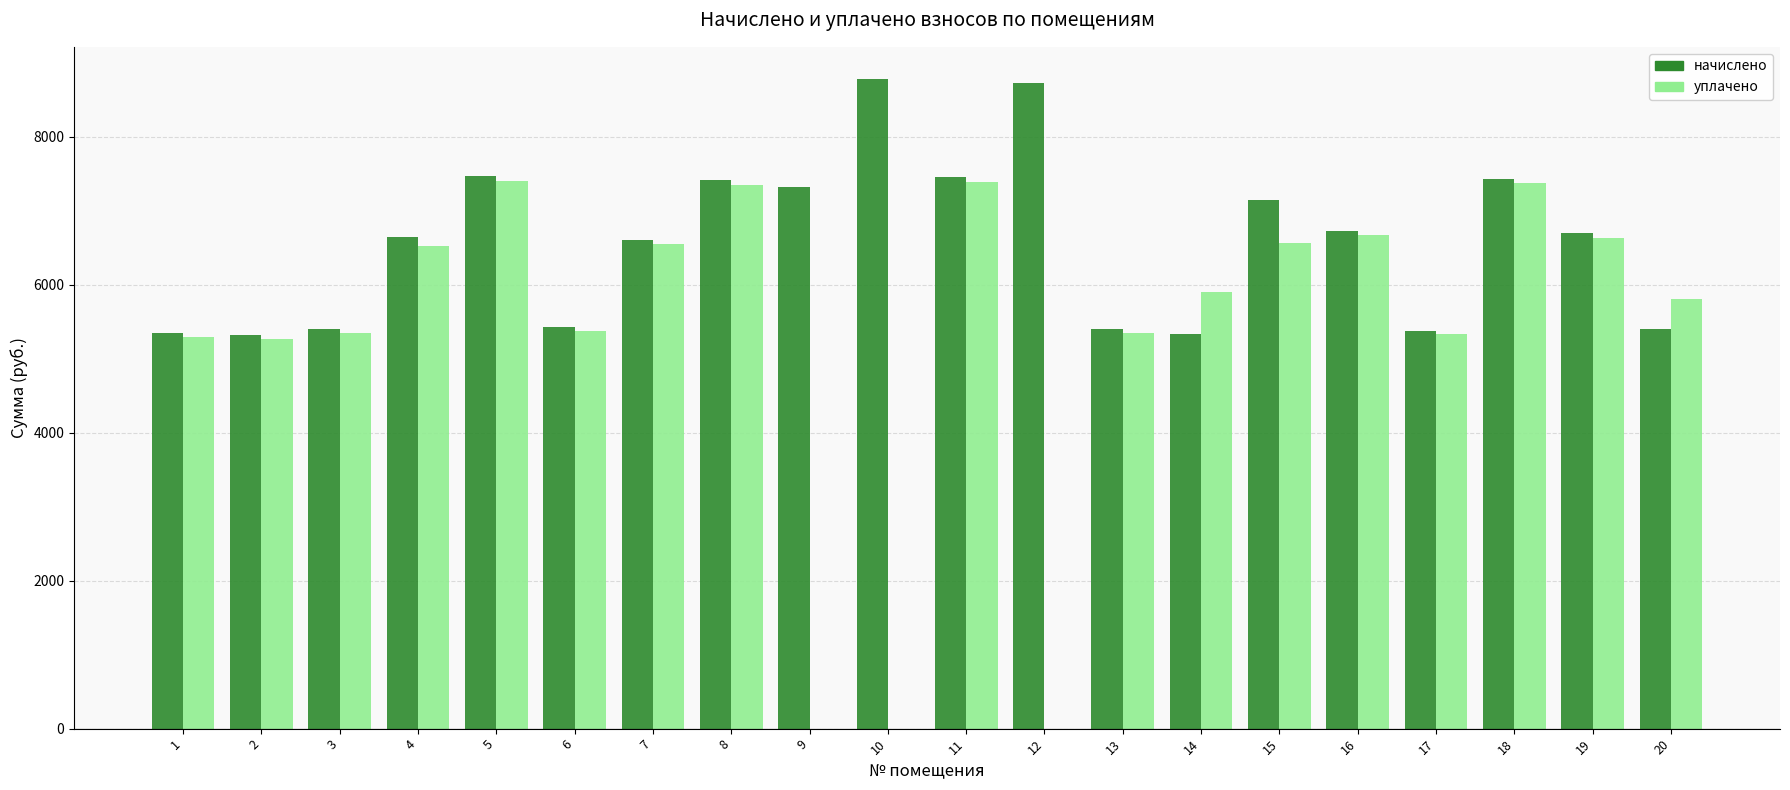

How many groups of bars are there?

20